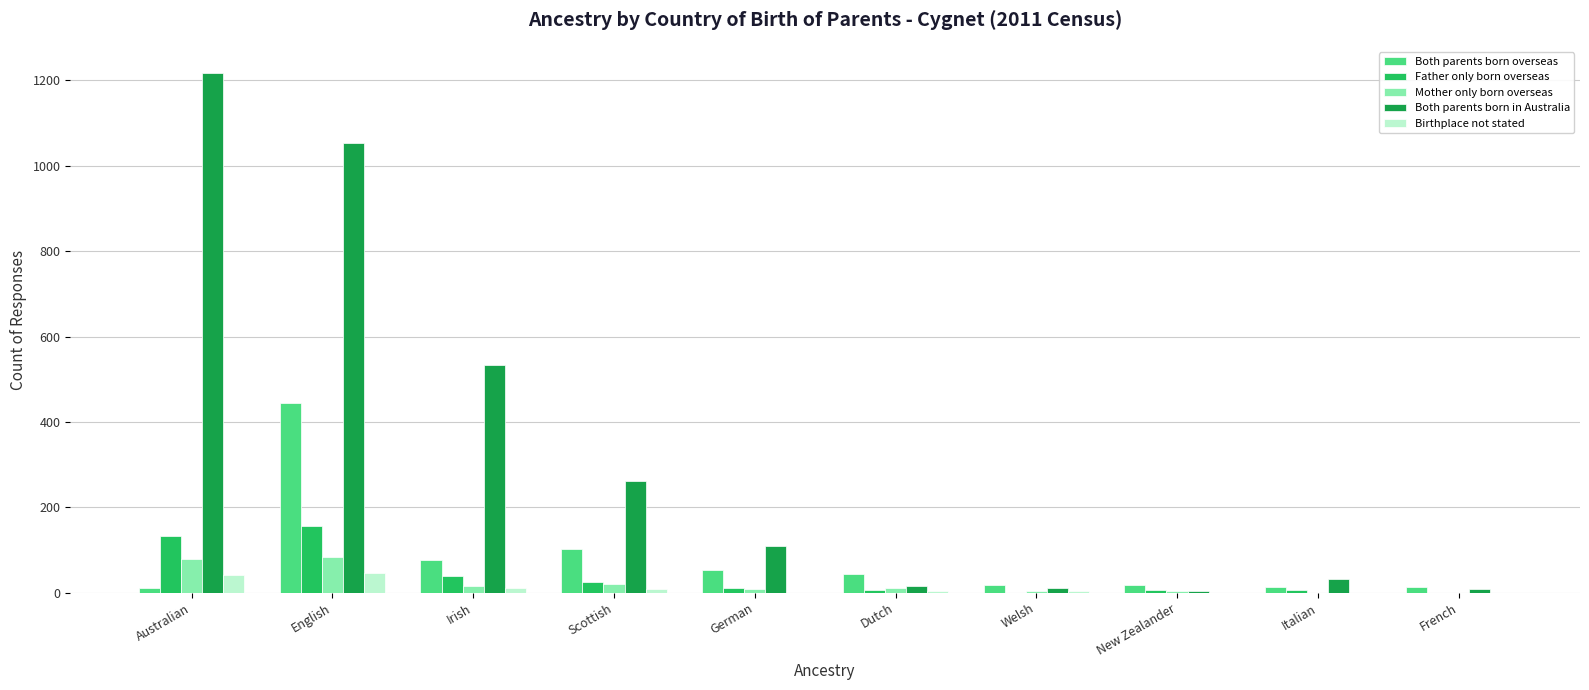

Are the bars grouped side by side (vs. stacked)?

Yes